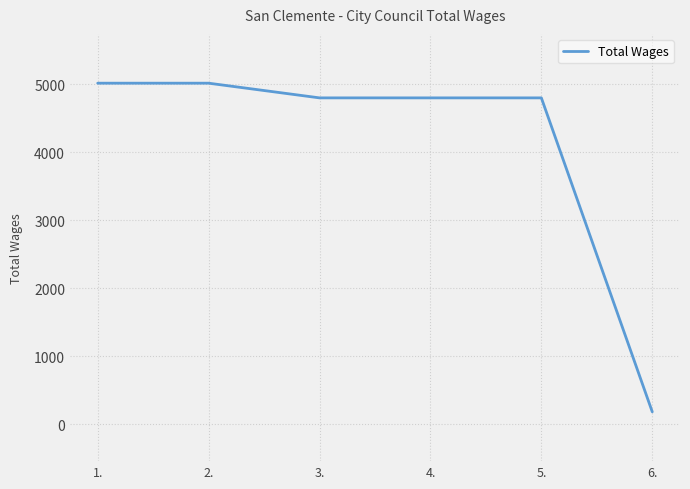

What is the change in value from 3. to 6.?

-4616